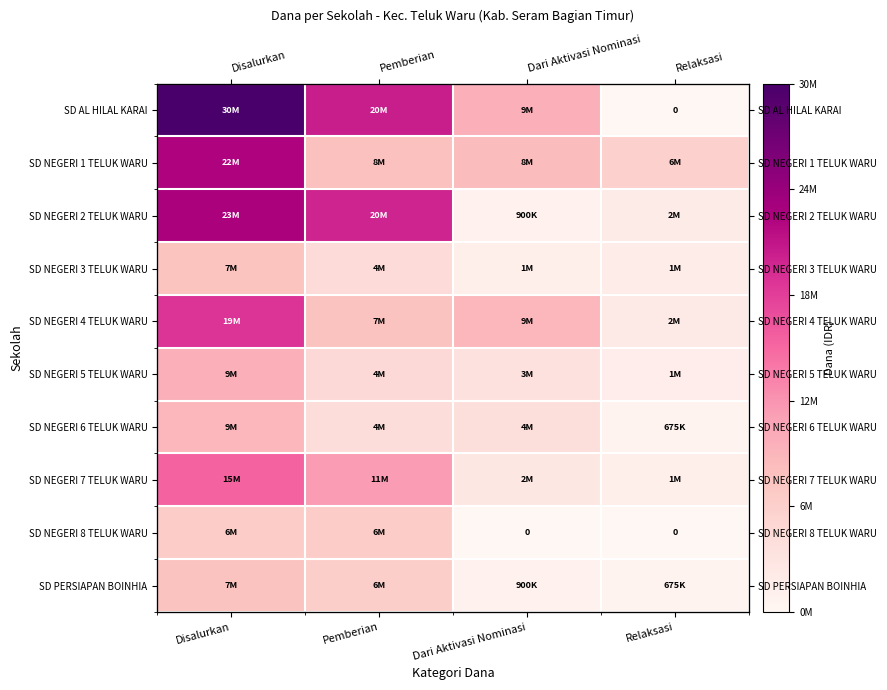

At which label does SD NEGERI 6 TELUK WARU first exceed 4275000?

Disalurkan